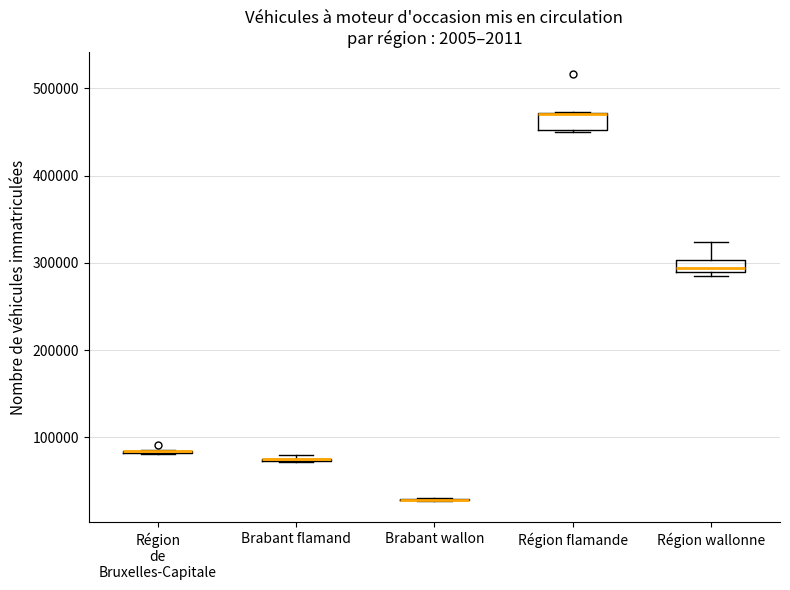

Where is the lower edge of the box for Brabant flamand on the y-axis? The values are not printed on the chart, so give them approximately, as read against the axis.

70000